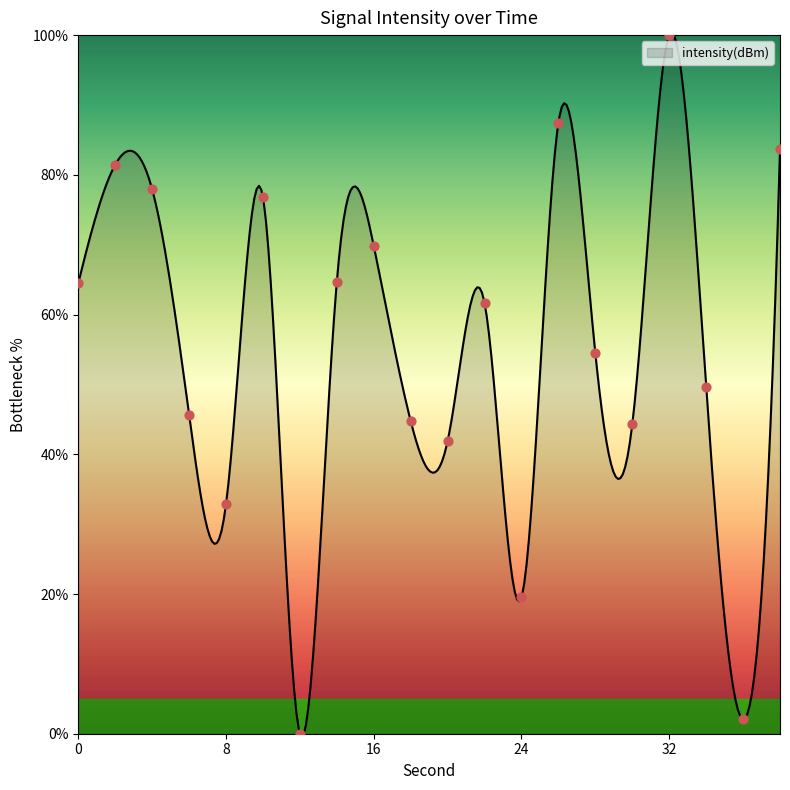

Approximately how many times larger is the value at 28 compared to 0?

0.8